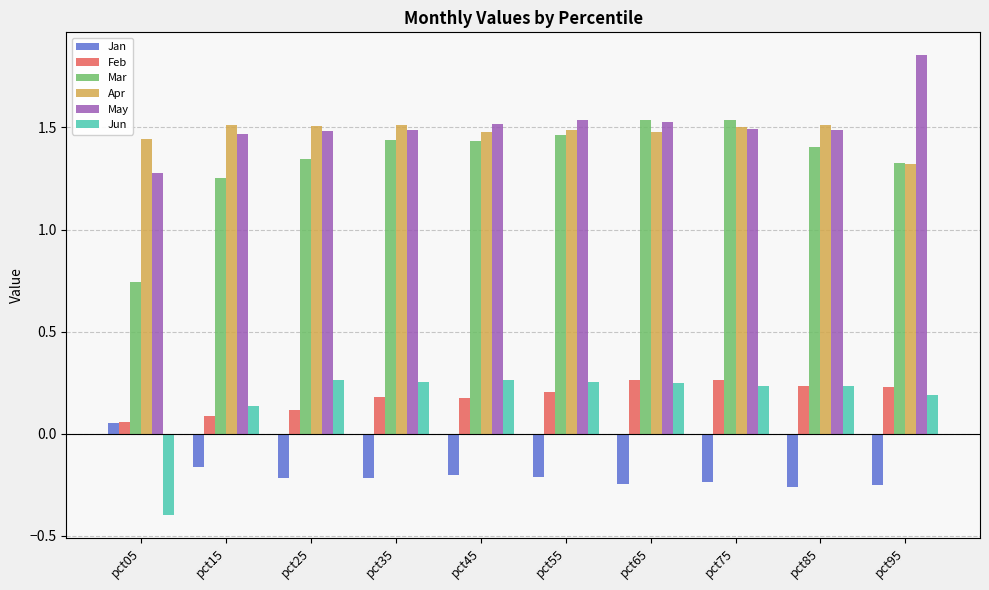

What is the minimum value shown in the chart?

-0.4